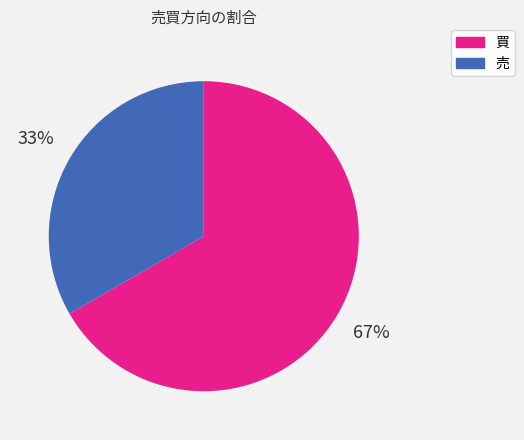

Do 売 and 買 together represent more than half of the pie?

Yes